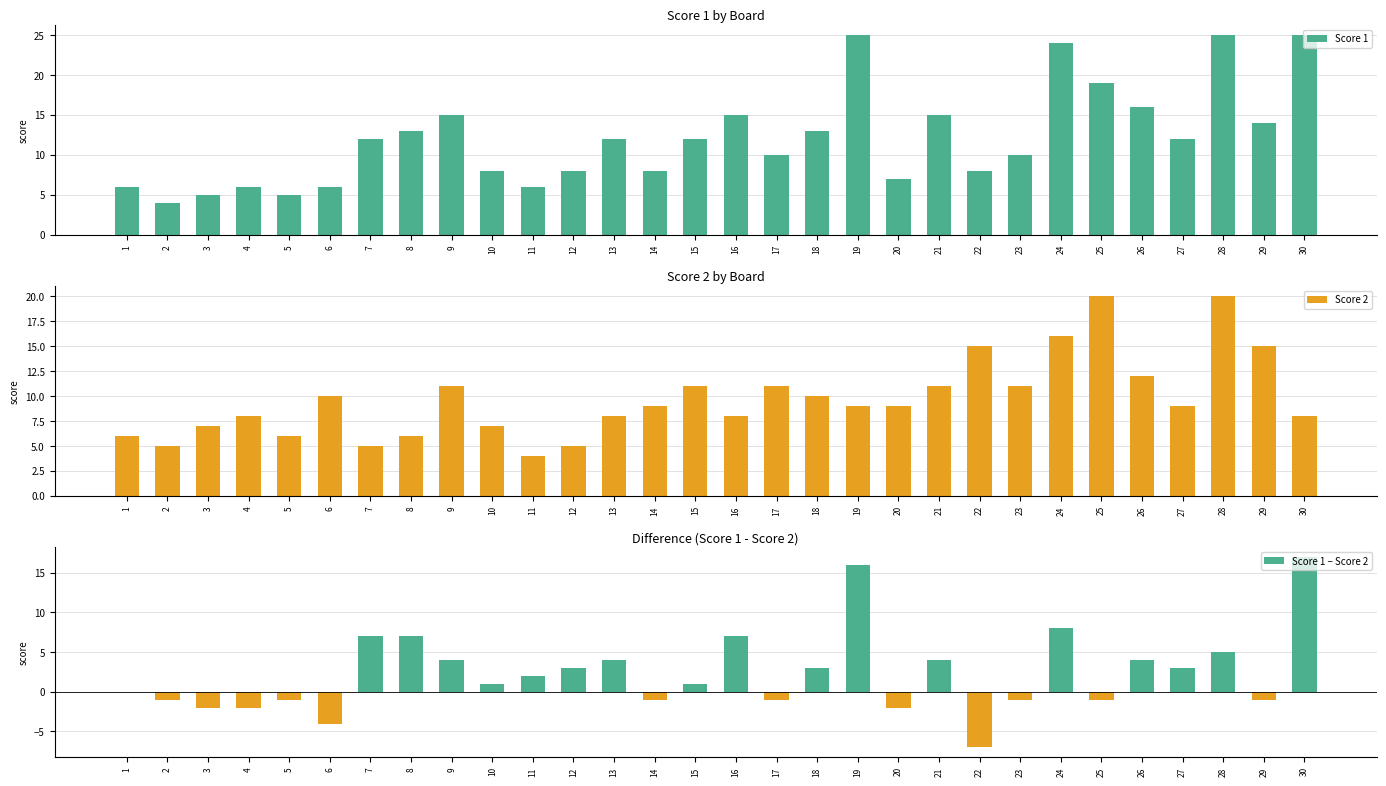

What is the spread (max minus min) of values at 14?

10